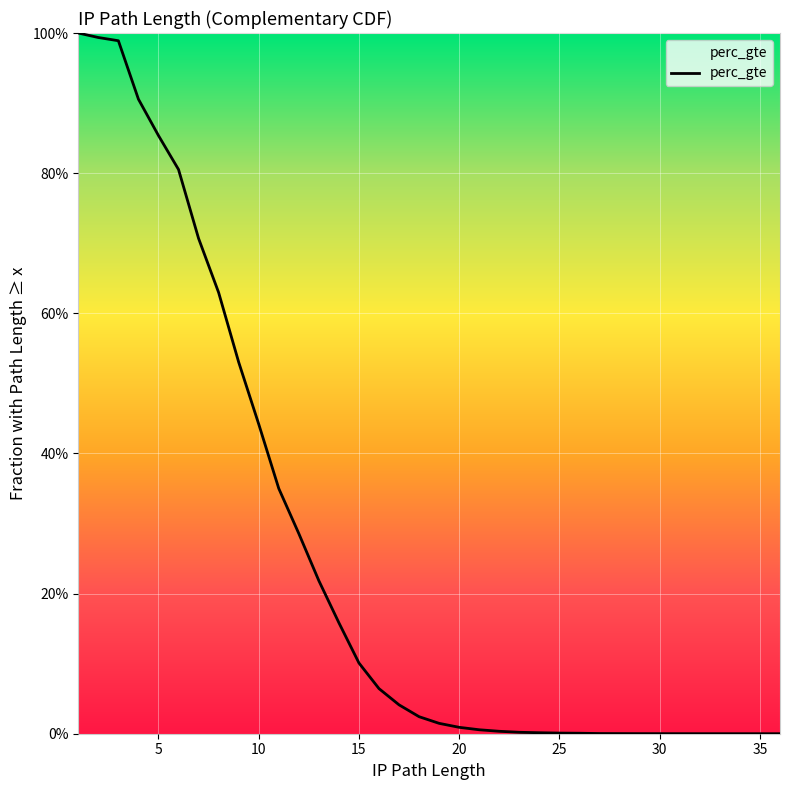

True or false: there are more than 0 points higher than both neighbors.

False